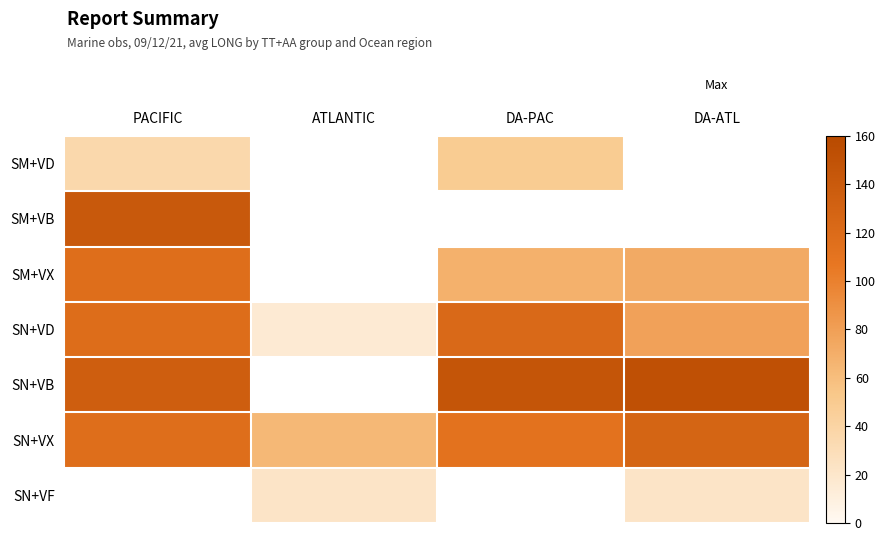

Is the value of SN+VF at PACIFIC greater than the value of SN+VB at PACIFIC?

No